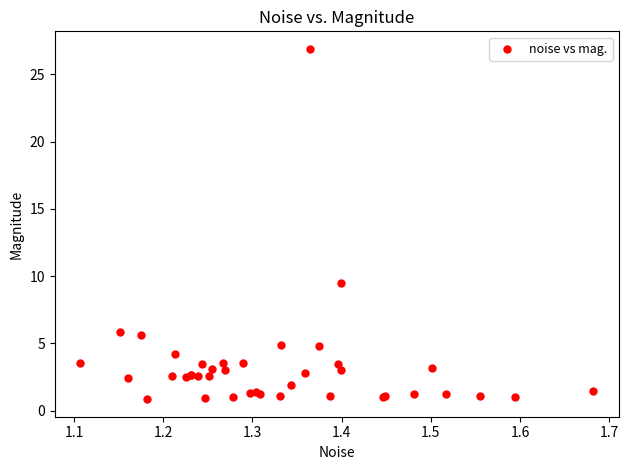

What Y value in the scatter plot is closest to 13?

9.5